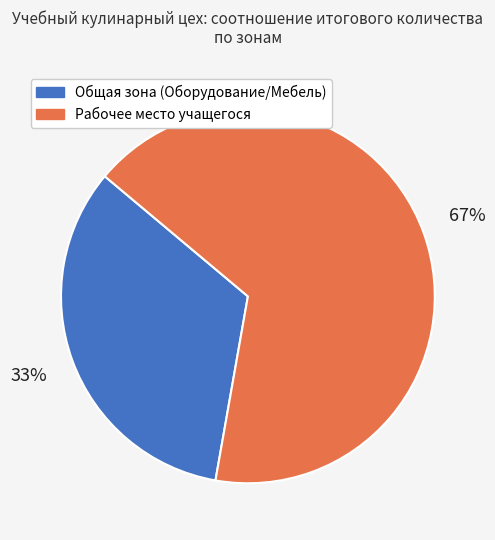

To the nearest percent, what is the combined percentage of Общая зона (Оборудование/Мебель) and Рабочее место учащегося?

100%